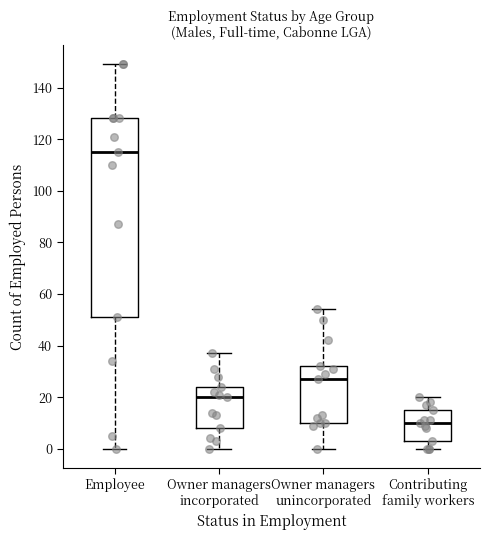

Where does the lower whisker of the box for Owner managers unincorporated end on the y-axis? The values are not printed on the chart, so give them approximately, as read against the axis.

0